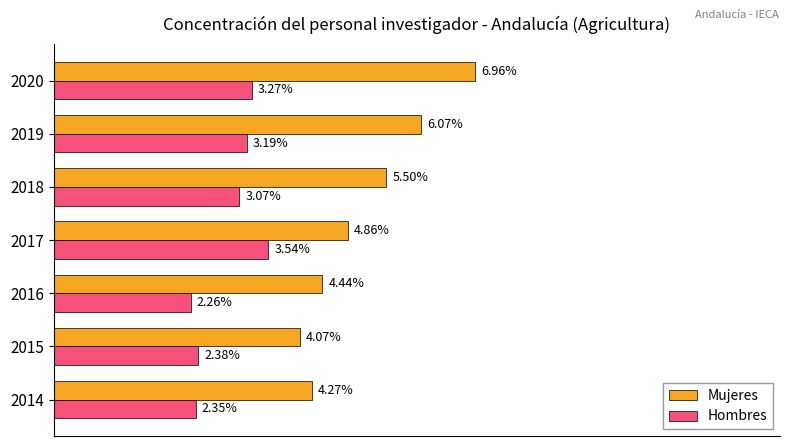

What are all the series names shown in the legend?

Mujeres, Hombres